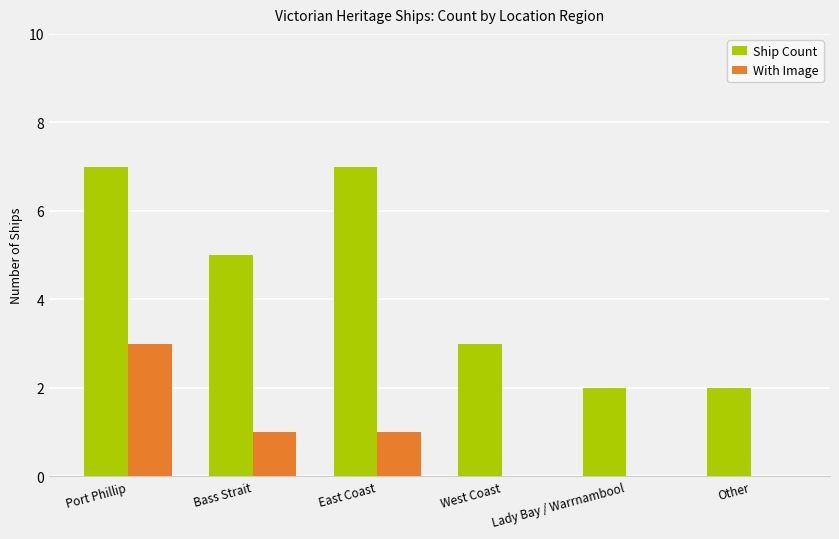

What is the average value of the Ship Count series?

4